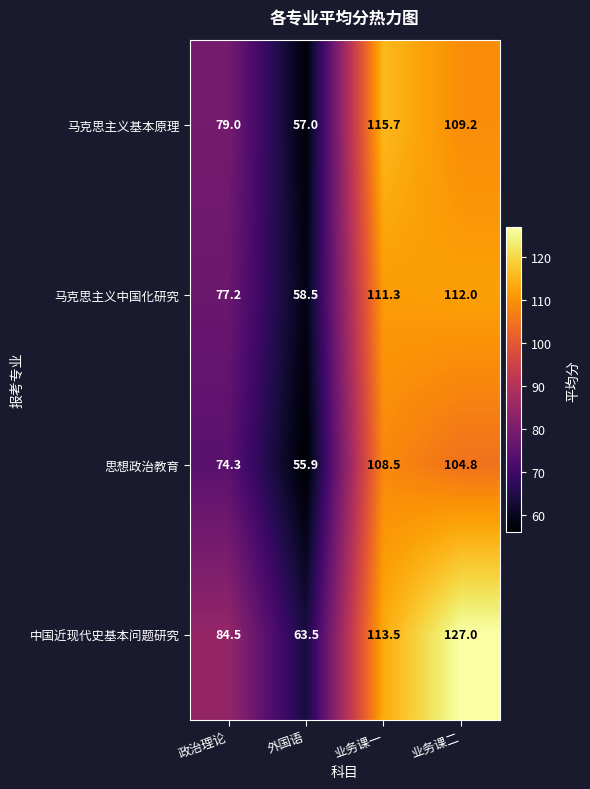

True or false: 马克思主义中国化研究 has a value of 77.2 at 政治理论.

True